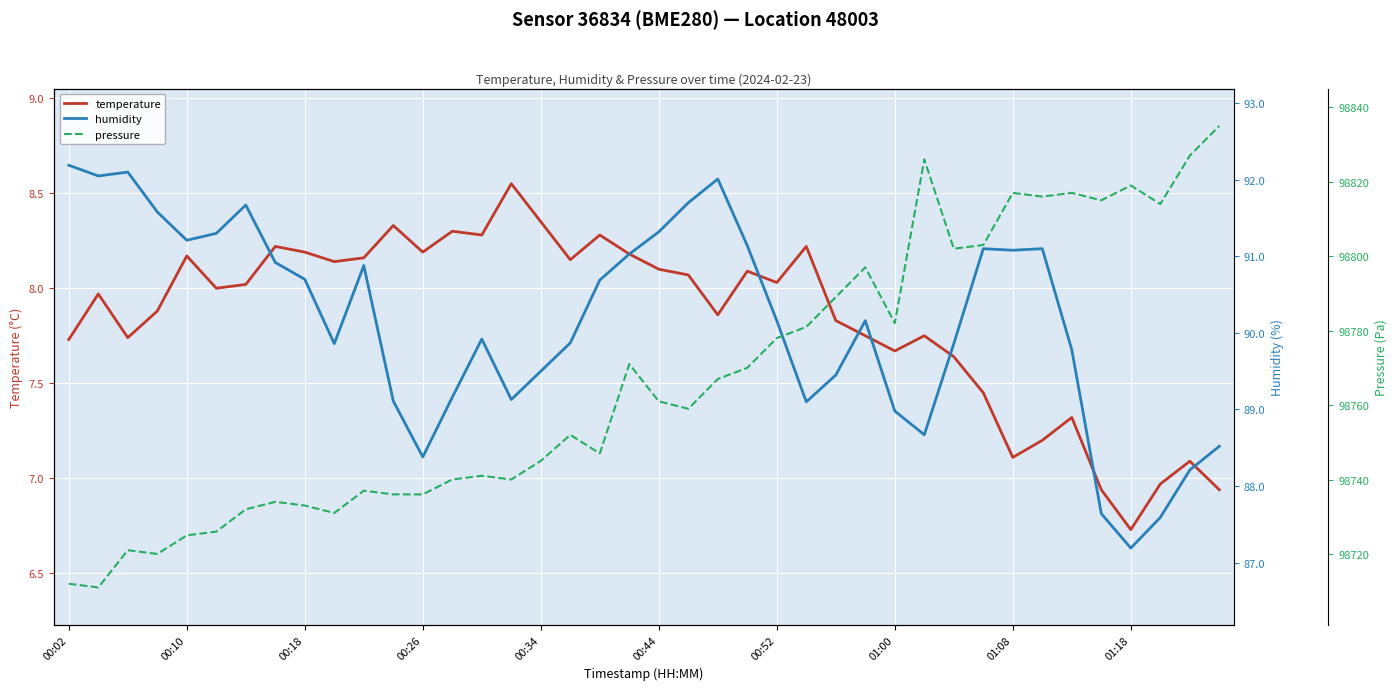

Is this an area chart (filled region under the line)?

No